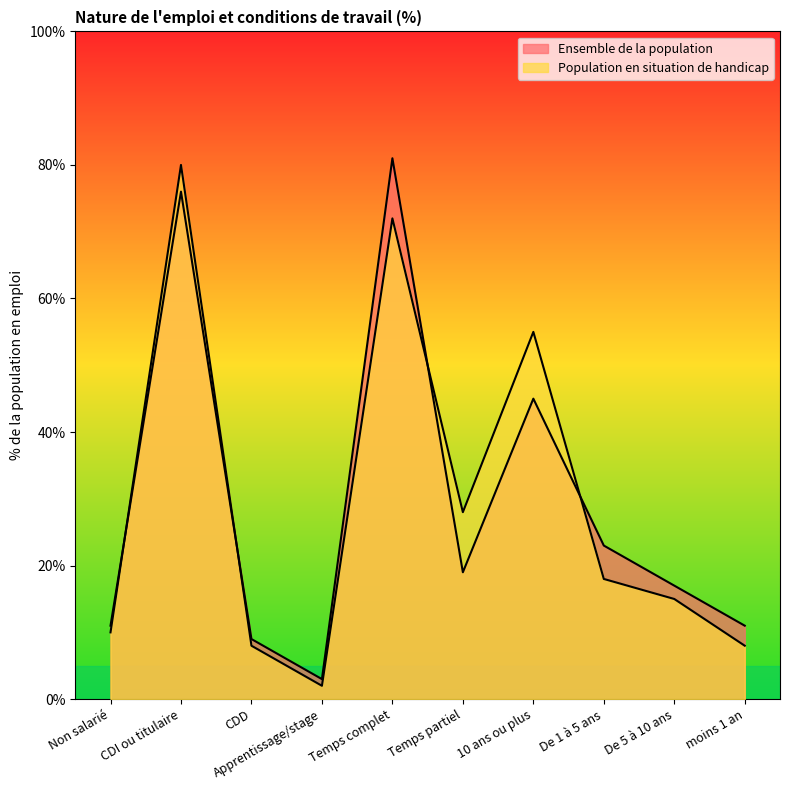

At how many categories does at least one series exceed 34?

3